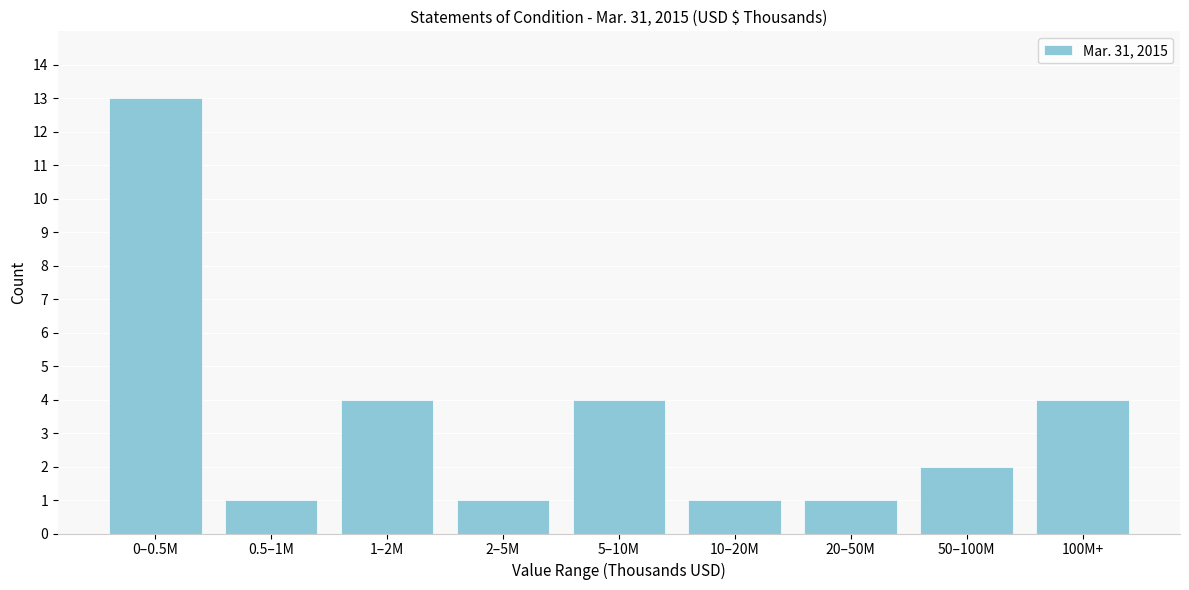

Reading left to right, transcribe all the data shown in this chart.

13	1	4	1	4	1	1	2	4